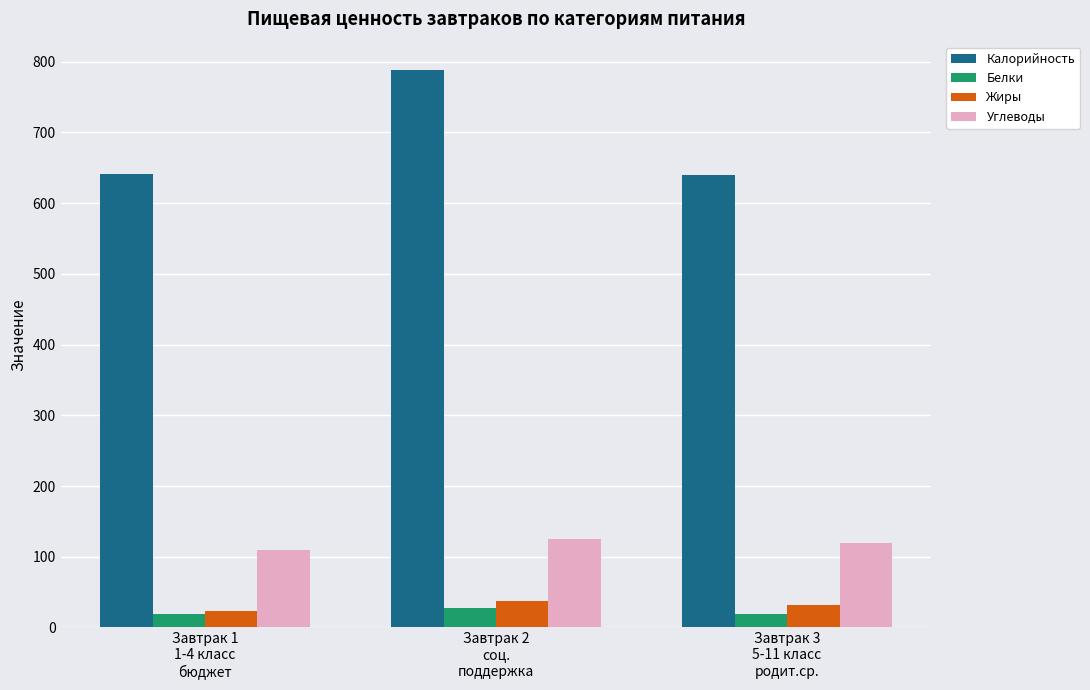

The value of Калорийность at Завтрак 1
1-4 класс
бюджет is 1044. True or false?

False